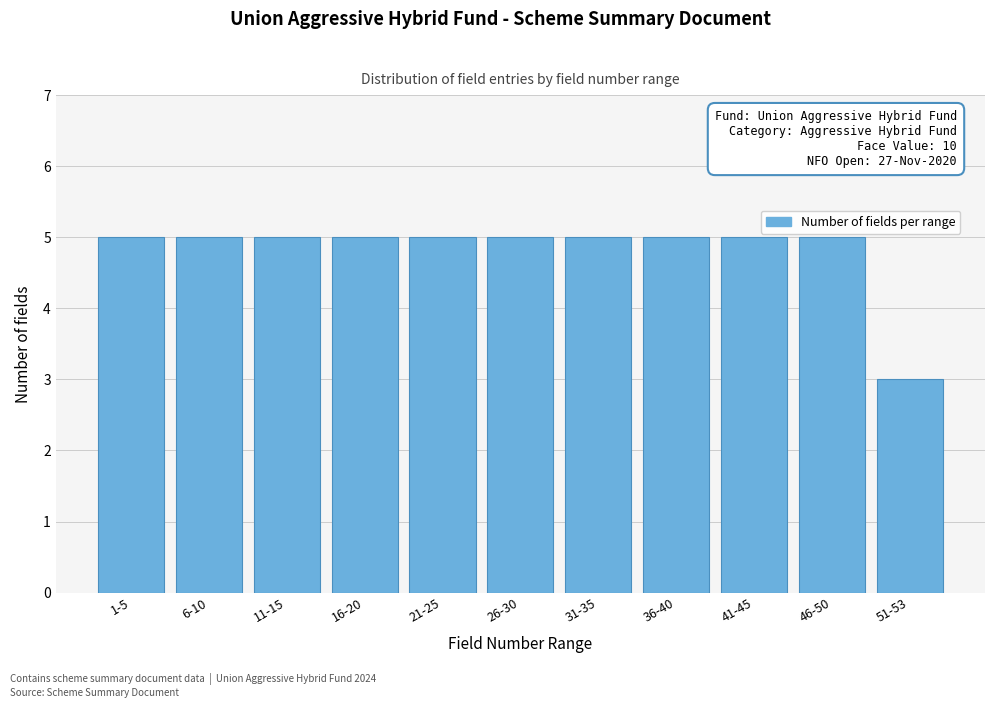

Reading left to right, list all the values displayed in this chart.

1-5=5	6-10=5	11-15=5	16-20=5	21-25=5	26-30=5	31-35=5	36-40=5	41-45=5	46-50=5	51-53=3